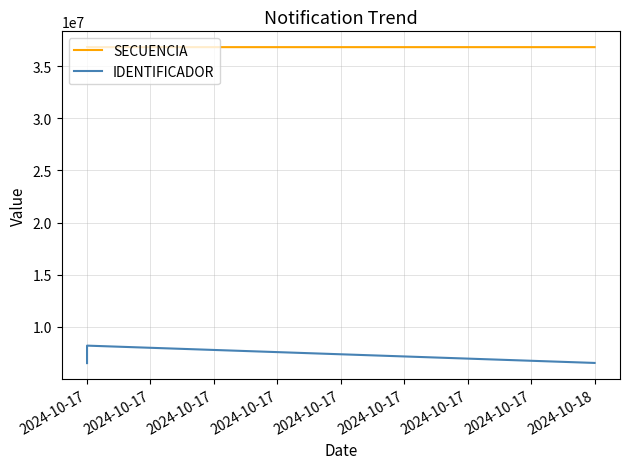

Rank the series at 2024-10-17 from lowest to highest value.

IDENTIFICADOR, SECUENCIA